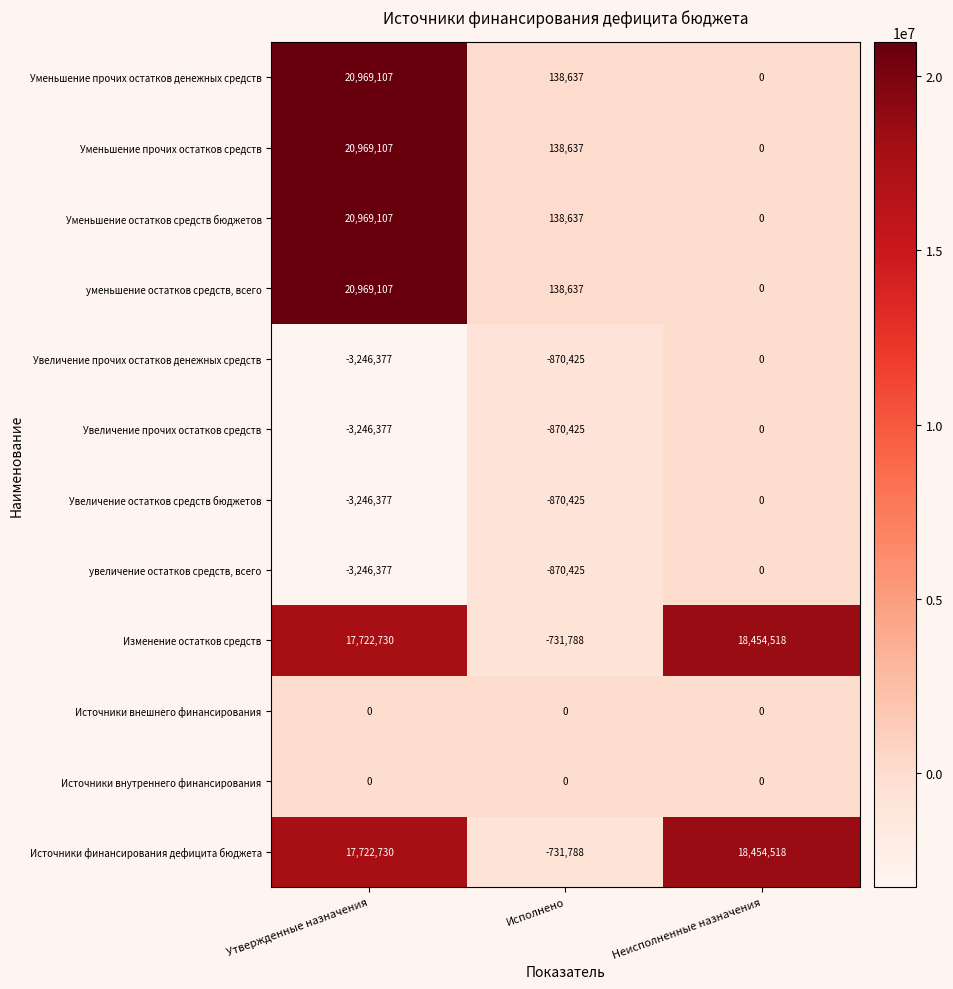

True or false: увеличение остатков средств, всего has a value of 0 at Неисполненные назначения.

True